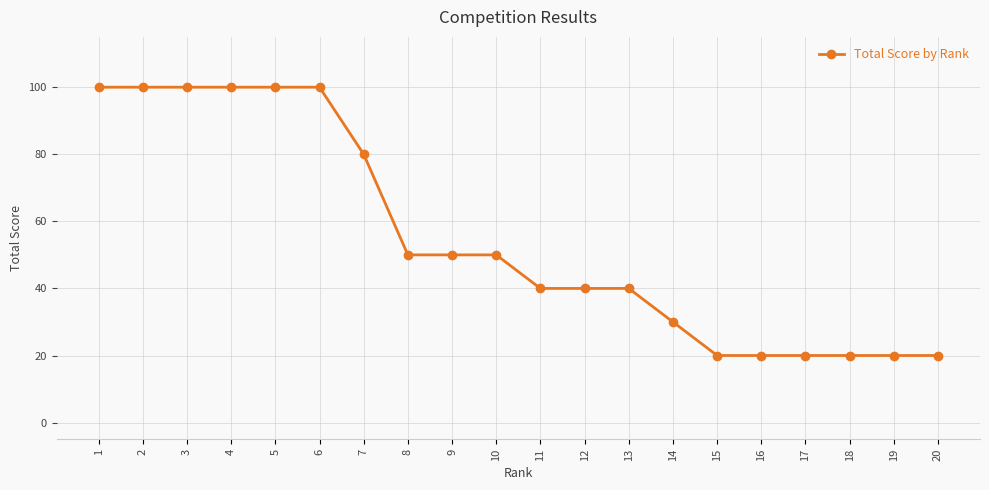

True or false: the data shows 20 at 19.

True